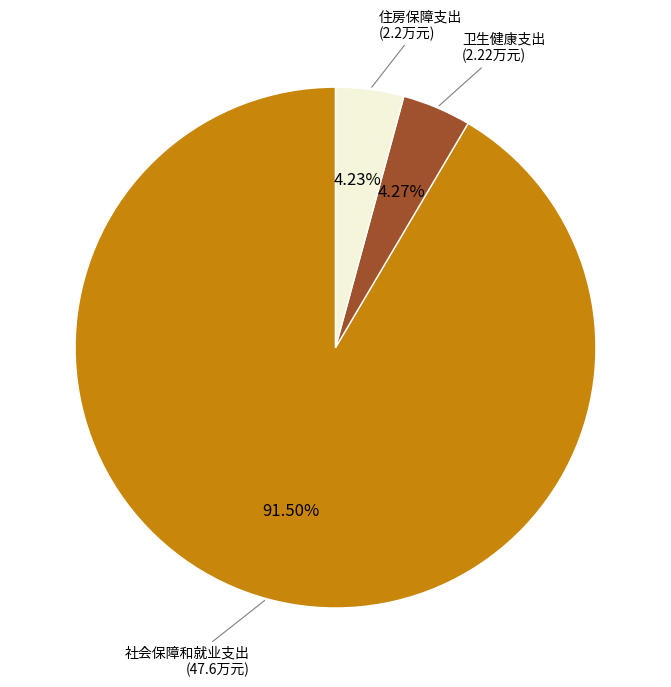

Count the number of slices in the pie.

3